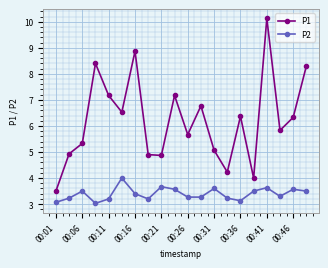

What is the minimum value for P1?

3.5